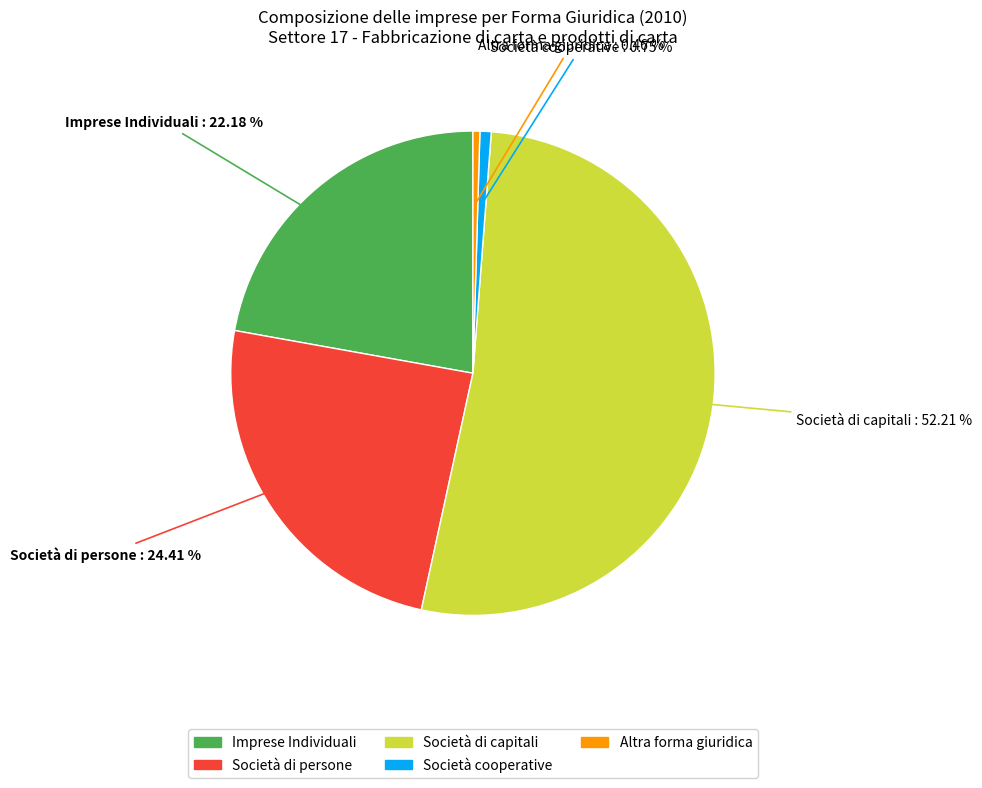

Count the number of slices in the pie.

5